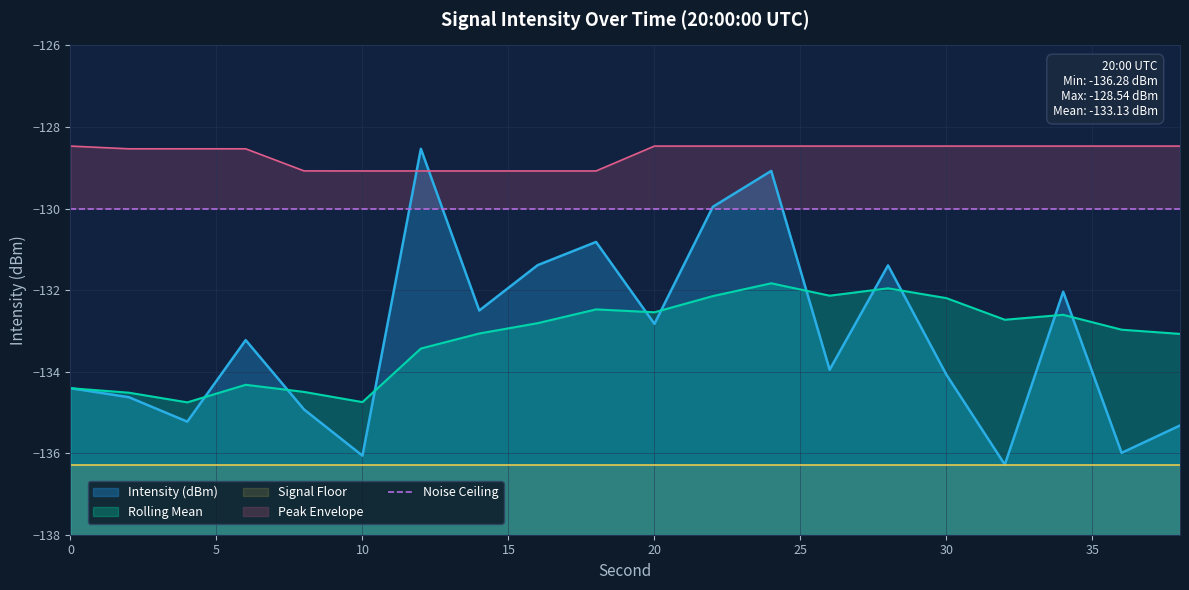

List the labels in order of Intensity (dBm) value, largest first.

12, 24, 22, 18, 16, 28, 34, 14, 20, 6, 26, 30, 0, 2, 8, 4, 38, 36, 10, 32